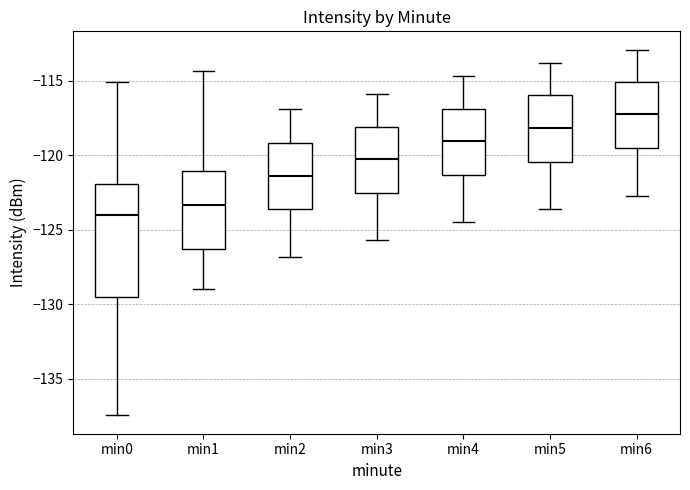

Reading left to right, read every box against the y-axis: the position of its median line, the range the box covers, and the ends of its whiskers. The values are not printed on the chart, so give them approximately, as read against the axis.

min0: median -124.0, box -129.5 to -122.0, whiskers -137.5 to -115.0
min1: median -123.5, box -126.5 to -121.0, whiskers -129.0 to -114.5
min2: median -121.5, box -123.5 to -119.0, whiskers -127.0 to -117.0
min3: median -120.0, box -122.5 to -118.0, whiskers -125.5 to -116.0
min4: median -119.0, box -121.5 to -117.0, whiskers -124.5 to -114.5
min5: median -118.0, box -120.5 to -116.0, whiskers -123.5 to -114.0
min6: median -117.0, box -119.5 to -115.0, whiskers -122.5 to -113.0